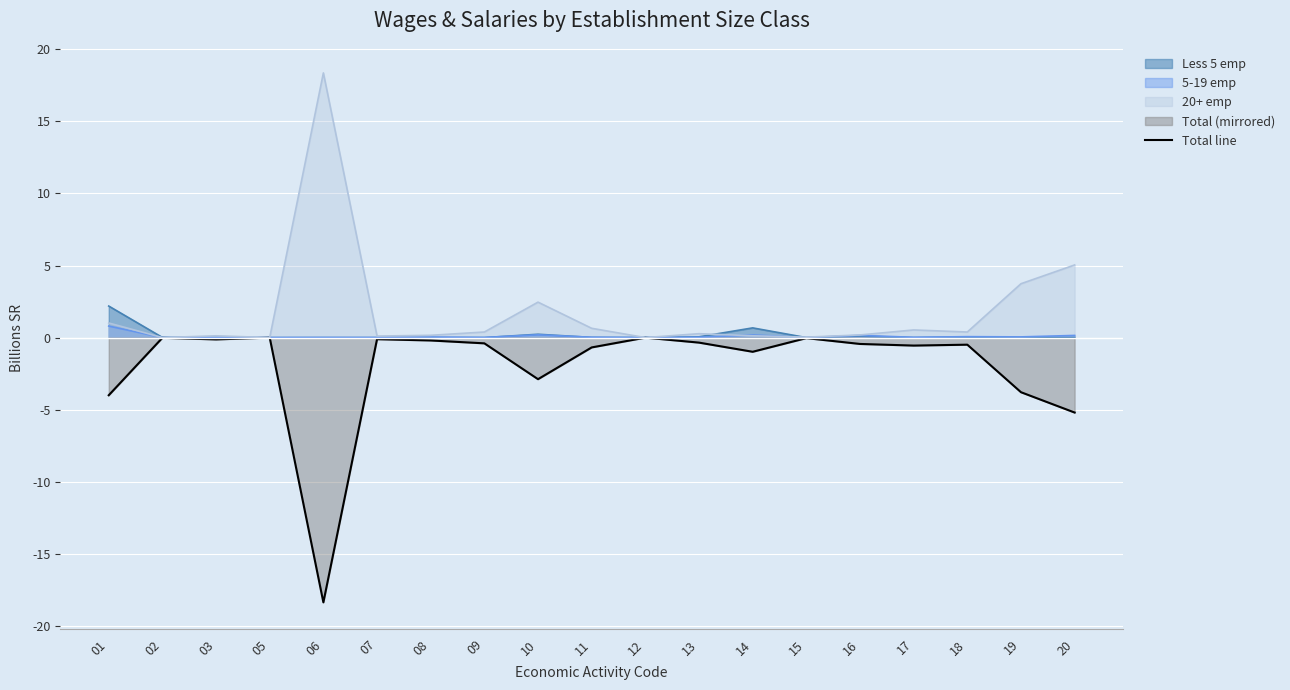

Where is the data nearest to the value -9?

20